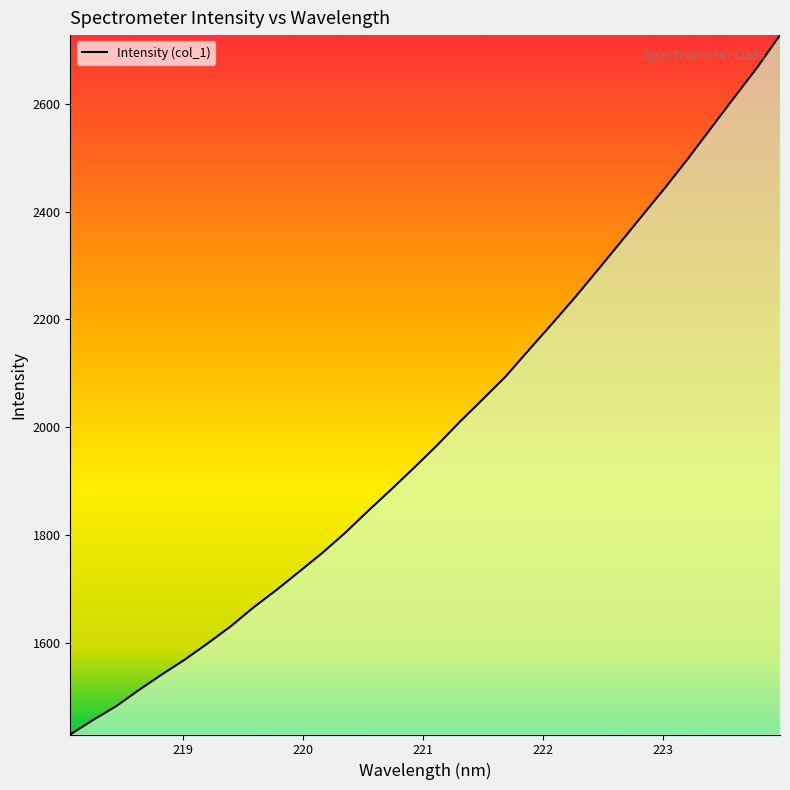

What is the greatest value displayed?

2727.5